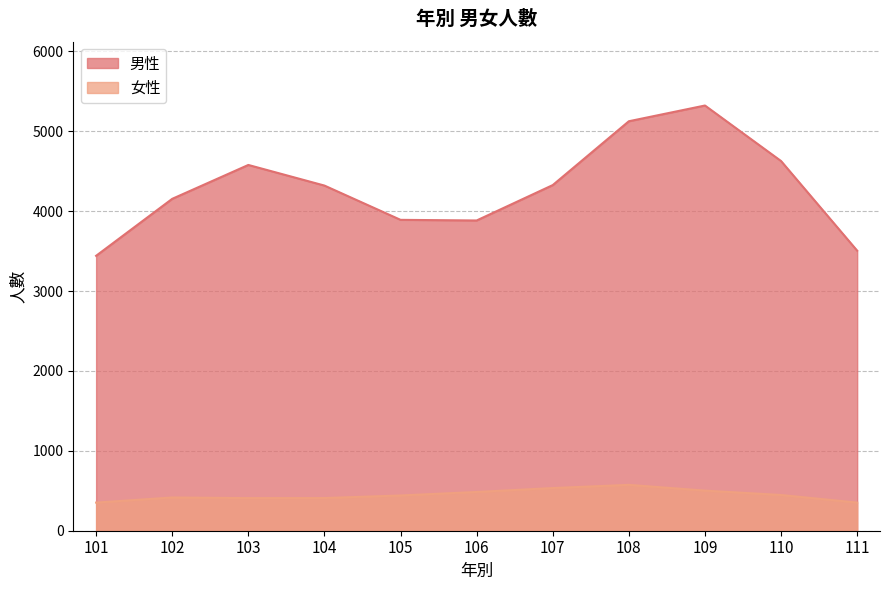

At how many categories does at least one series exceed 2549?

11